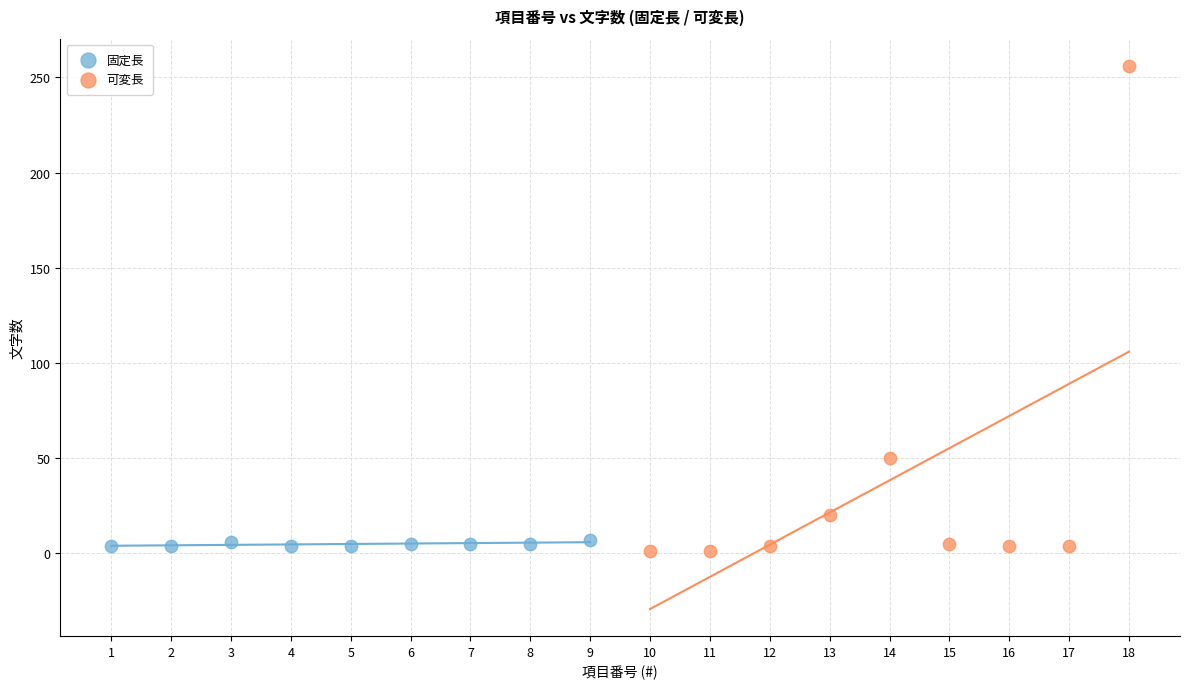

Which series contains the highest Y value?

可変長